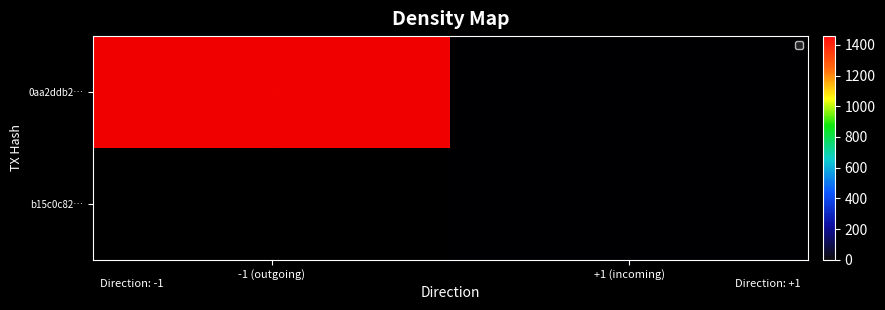

At which label is b15c0c82… closest to 98?

-1 (outgoing)